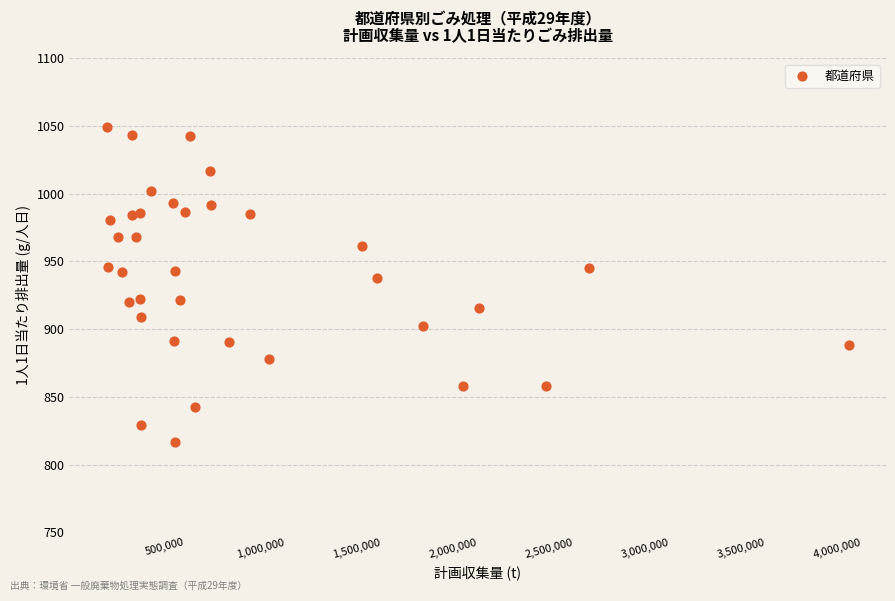

What is the range of X values (max minus min)?

3863324.0